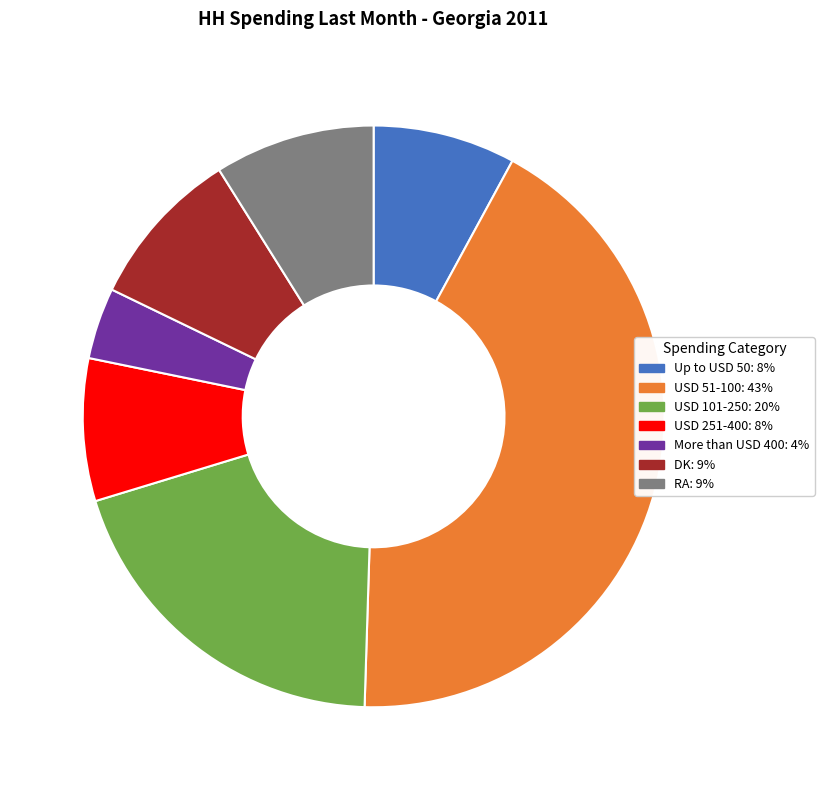

How many segments does this pie chart have?

7